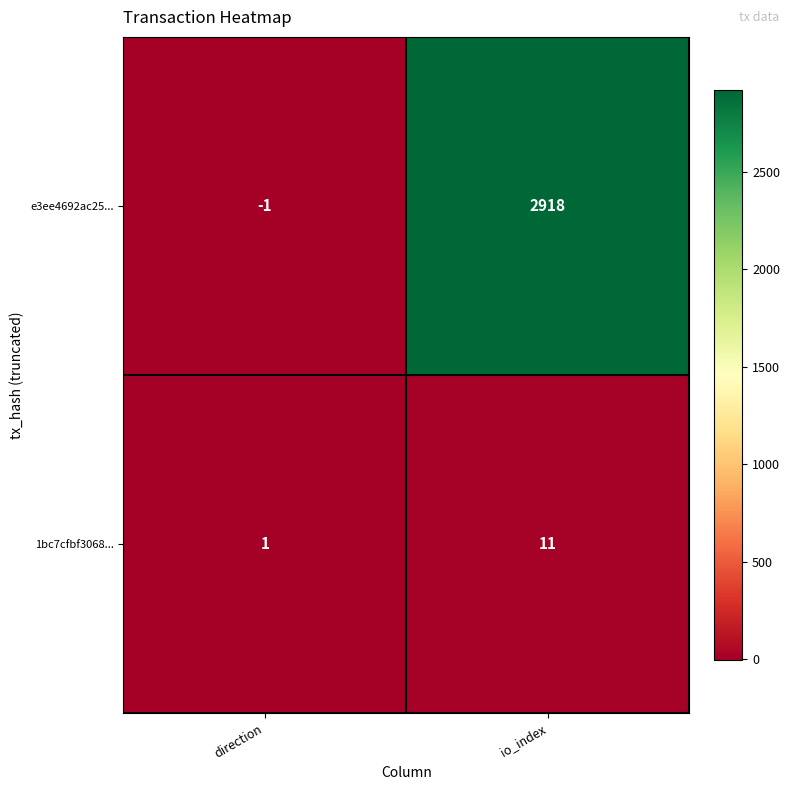

What is the average value of the 1bc7cfbf3068... series?

6